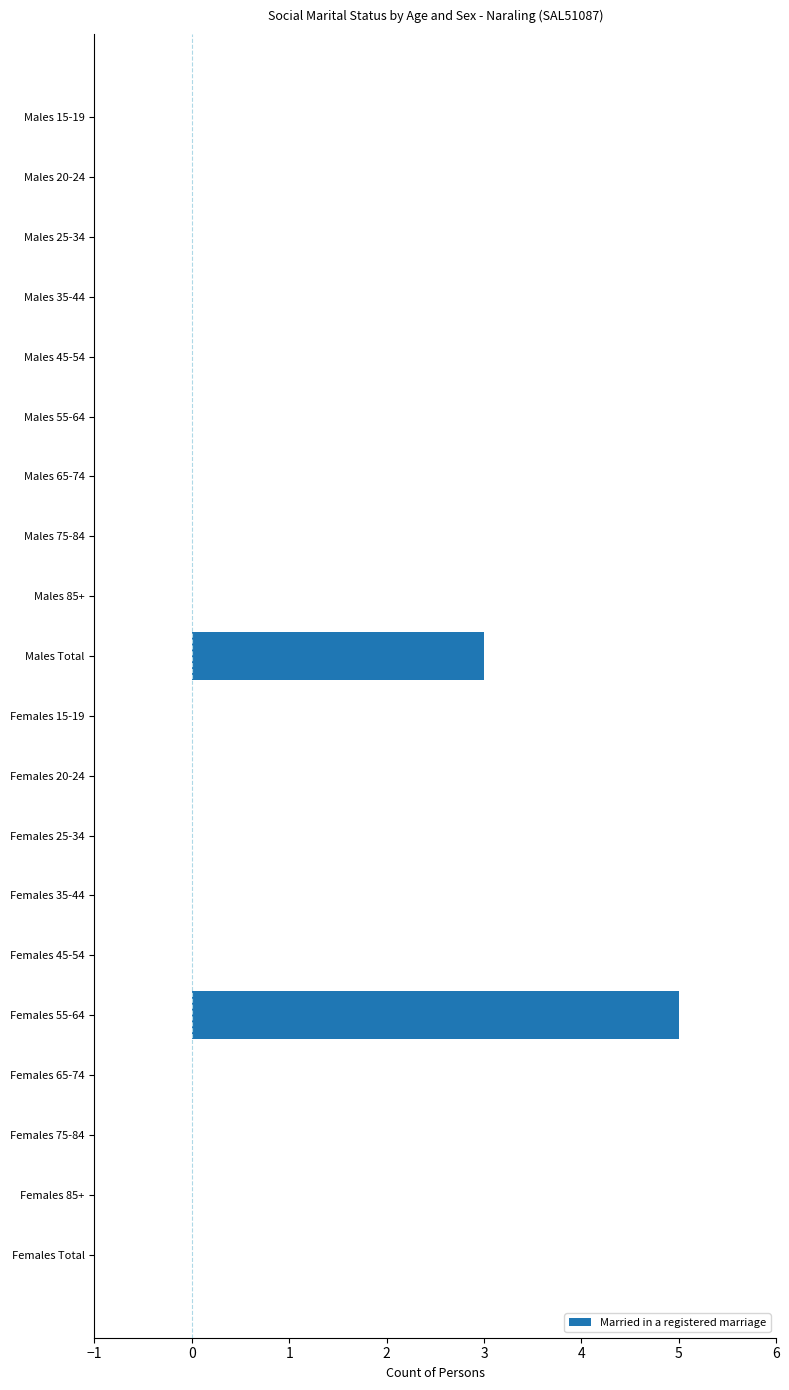

The value at Males 25-34 is 2. True or false?

False